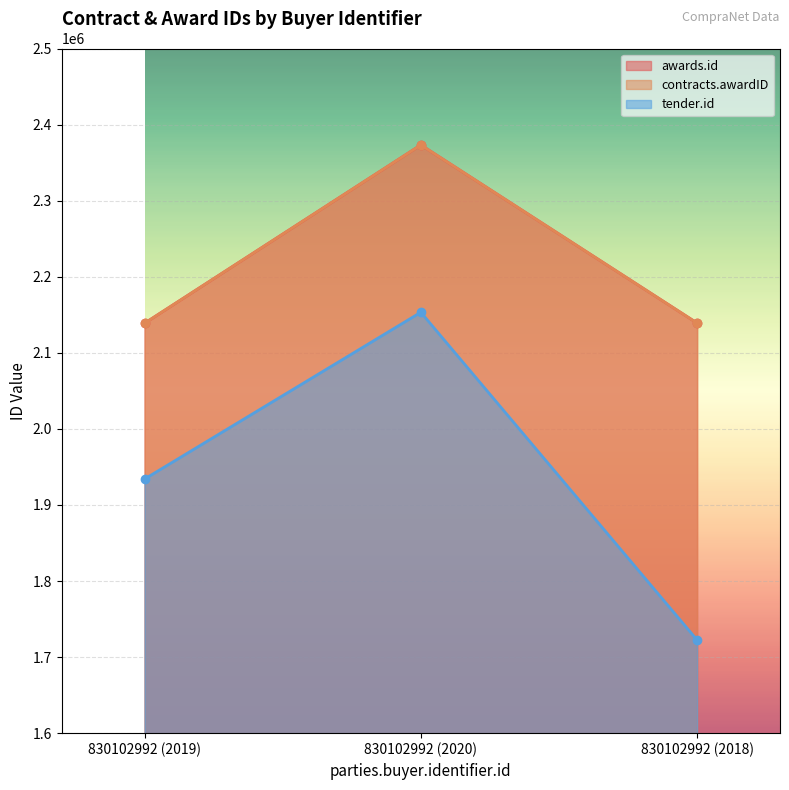

List the series in order of their peak value, highest first.

awards.id, contracts.awardID, tender.id